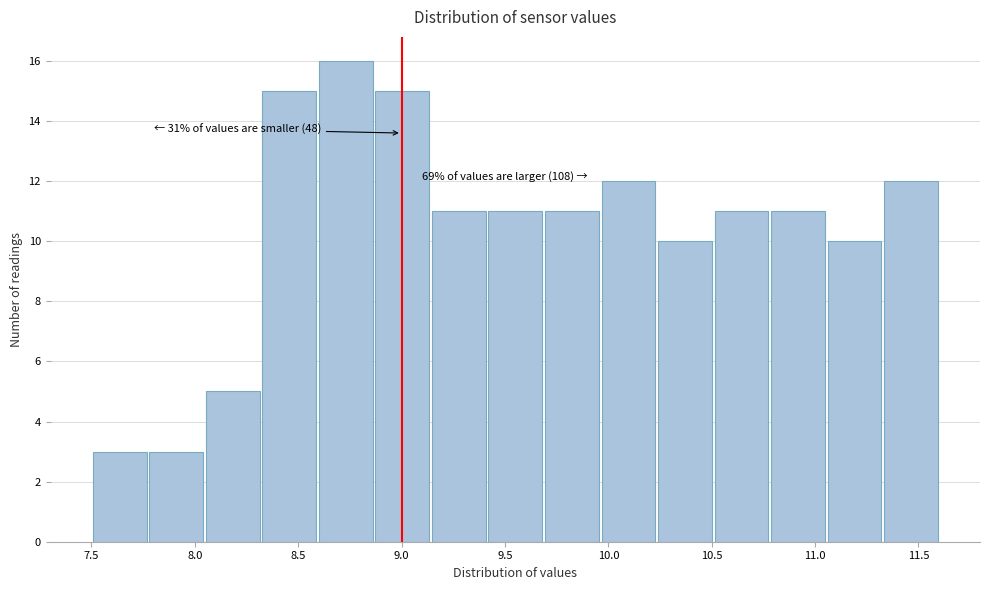

Over which range of the x-axis is the bar tallest?

8.60 to 8.85